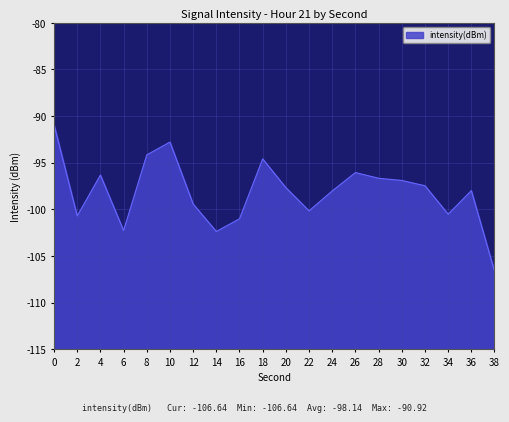

Between 18 and 16, which is larger?

18